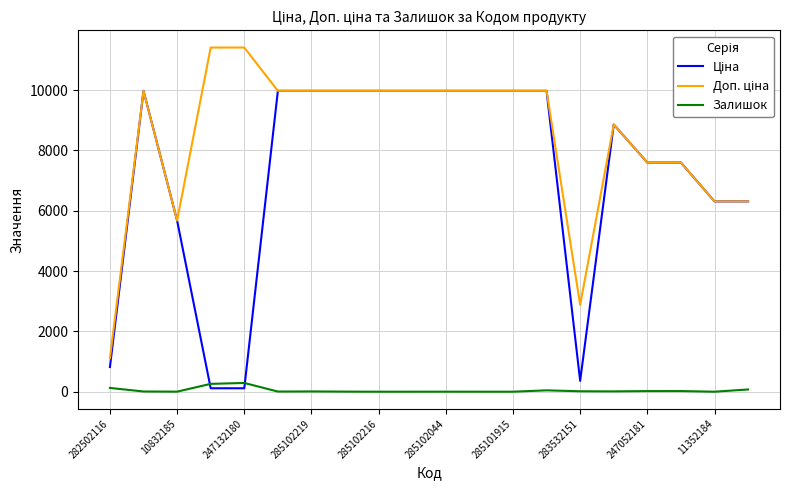

What is the maximum value shown in the chart?

11410.0